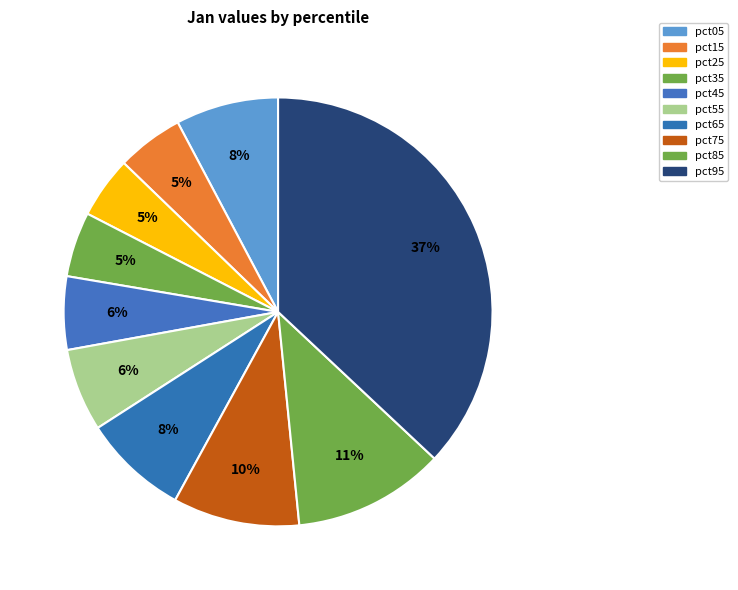

How many segments does this pie chart have?

10